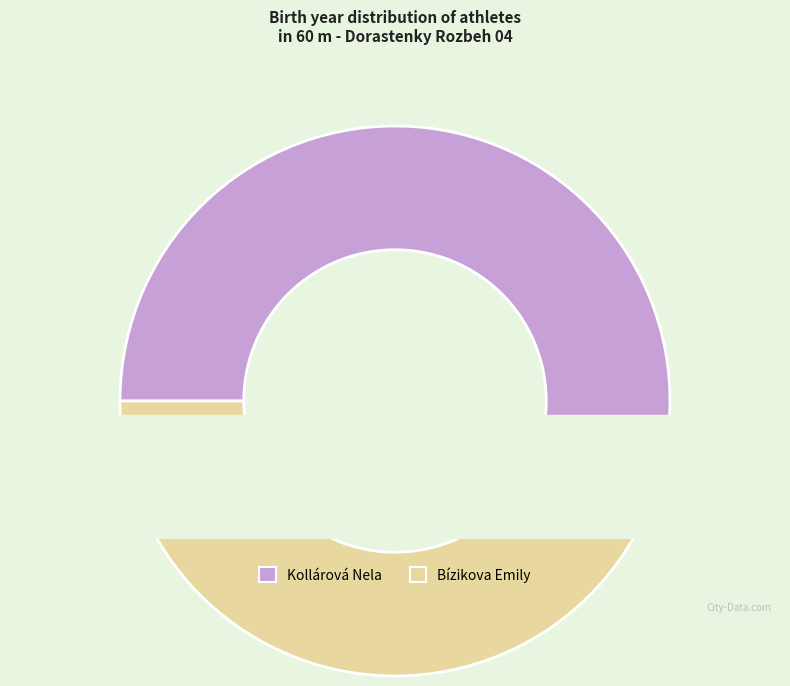

To the nearest percent, what is the average slice percentage?

50%